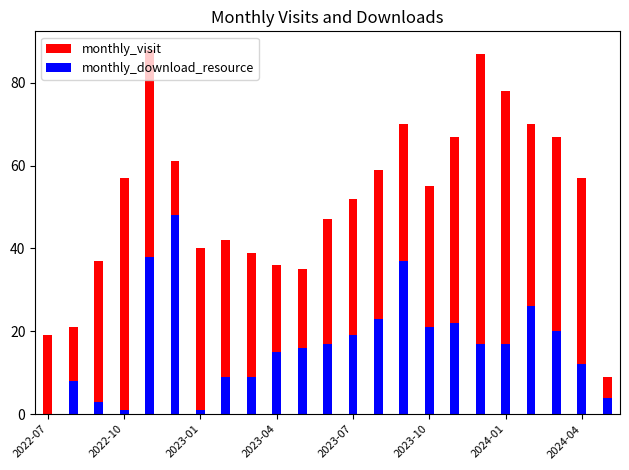

List the series in order of their overall mean, highest first.

monthly_visit, monthly_download_resource